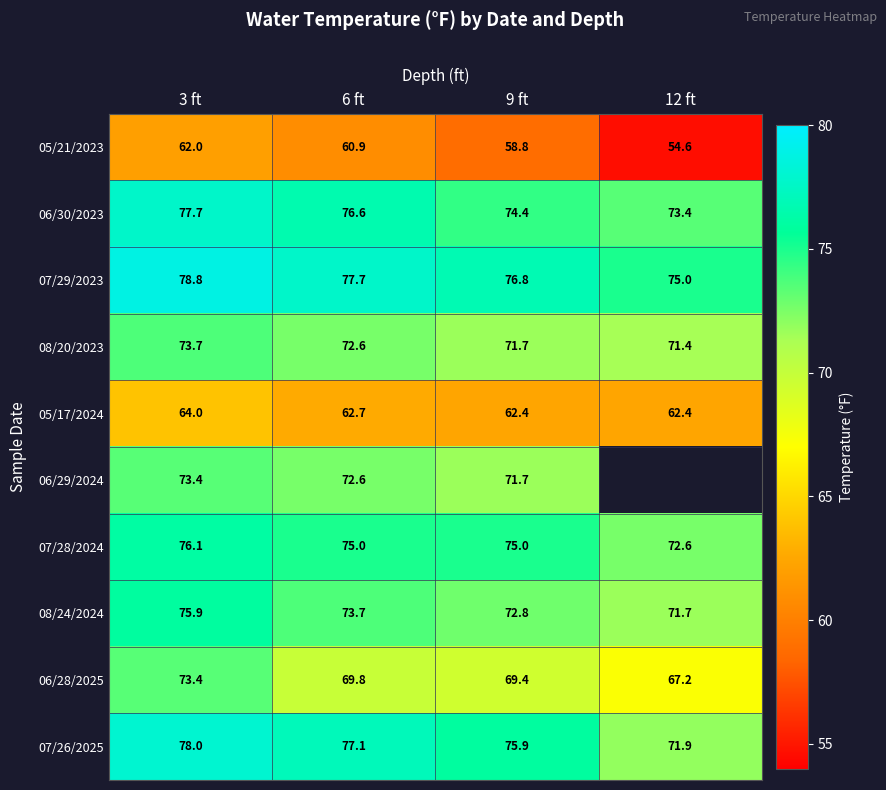

What is the maximum value shown in the chart?

78.8